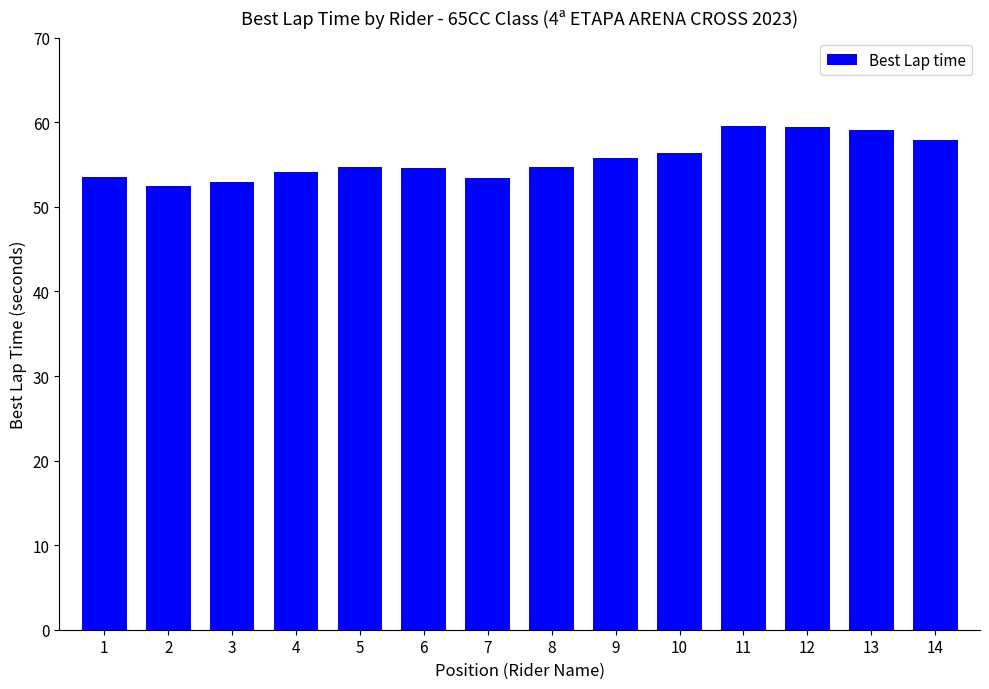

What is the approximate value at 4?

54.1